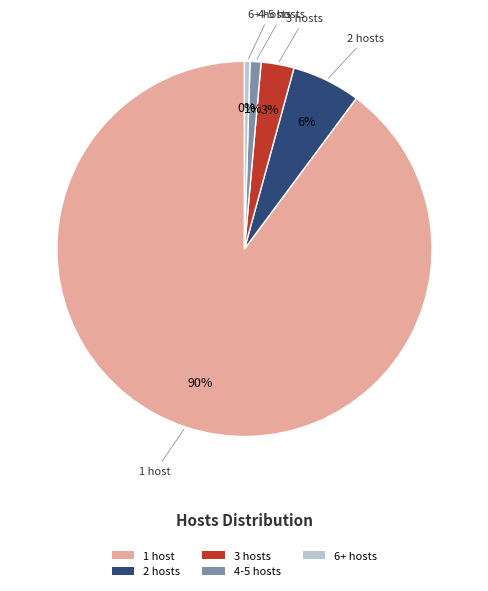

Which has a higher value, 4-5 hosts or 1 host?

1 host